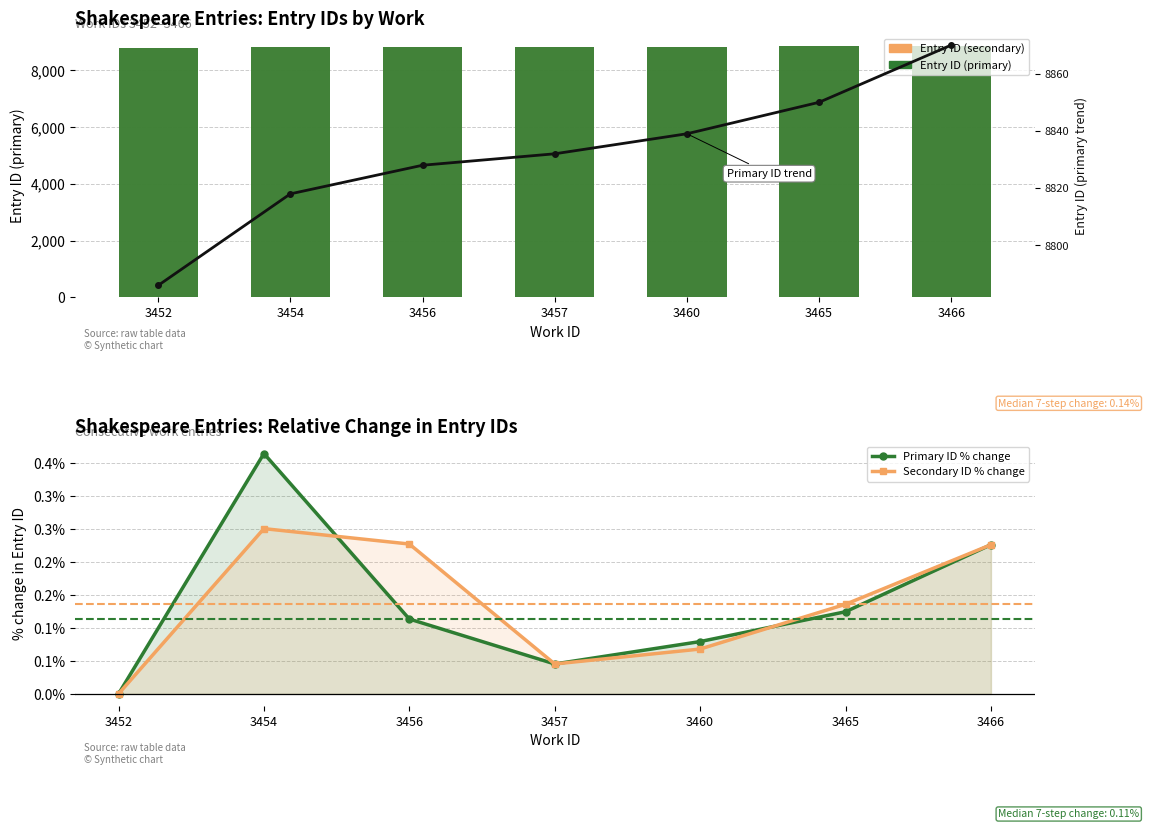

Reading left to right, transcribe all the data shown in this chart.

Entry ID (secondary): 8786.0	8808.0	8828.0	8832.0	8838.0	8850.0	8870.0
Entry ID (primary): 8786.0	8808.0	8828.0	8832.0	8838.0	8850.0	8870.0
Primary ID % change: 0.0	0.4	0.1	0.0	0.1	0.1	0.2
Secondary ID % change: 0.0	0.3	0.2	0.0	0.1	0.1	0.2
Primary ID trend: 8786.0	8818.0	8828.0	8832.0	8839.0	8850.0	8870.0